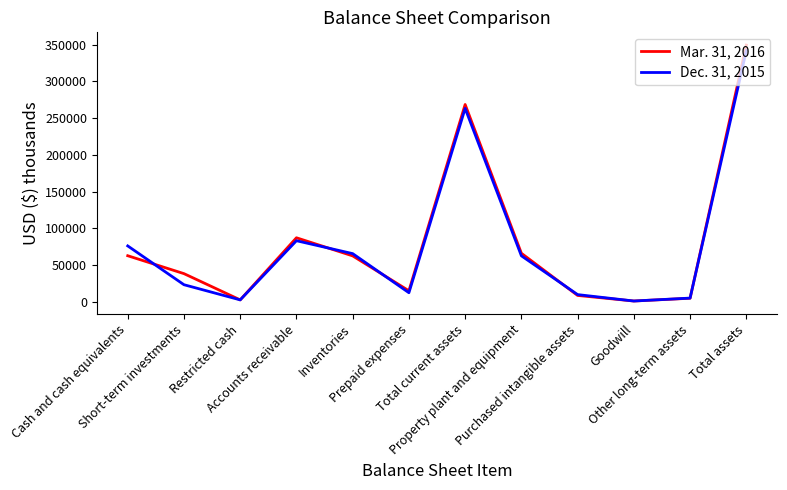

True or false: Dec. 31, 2015 has a value of 9852 at Purchased intangible assets.

True